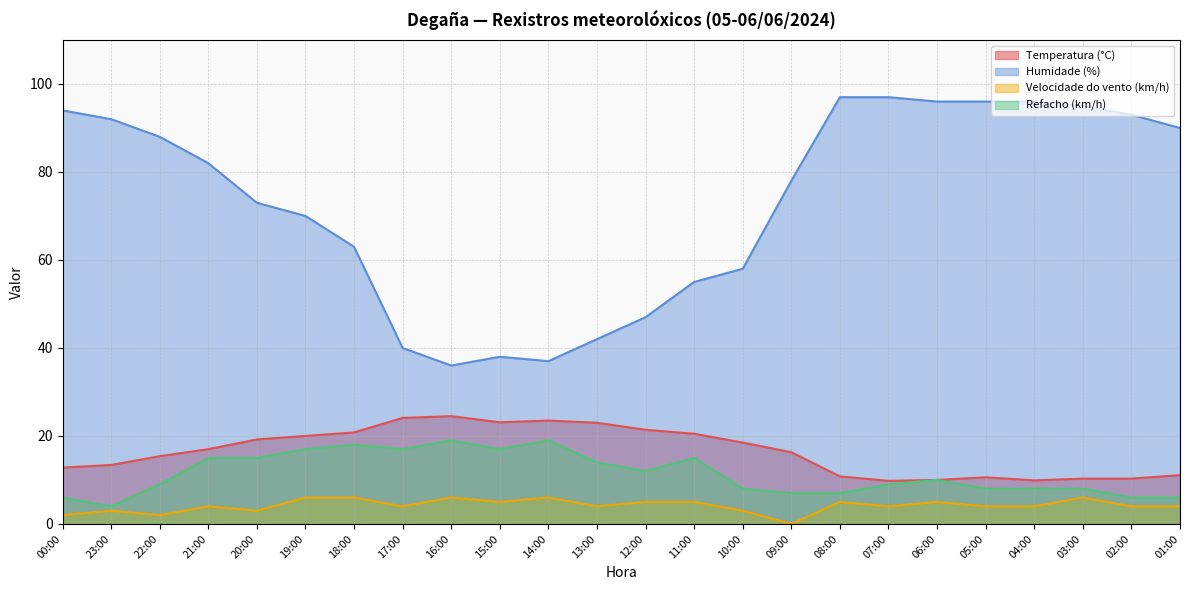

True or false: Humidade (%) and Refacho (km/h) cross at least once.

False